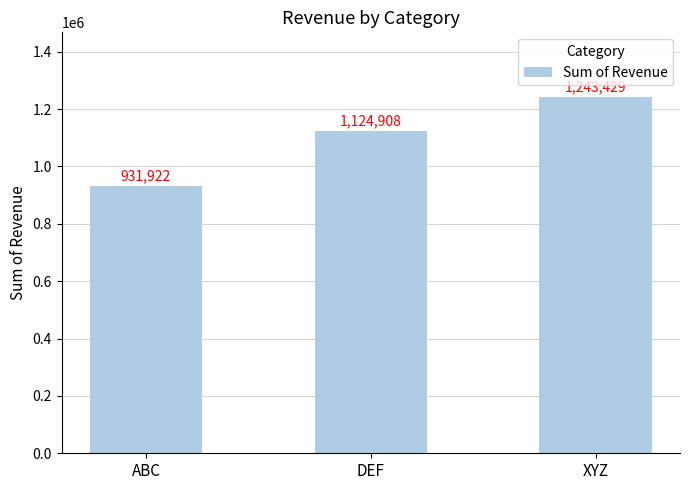

At which label is the value closest to 1087675?

DEF